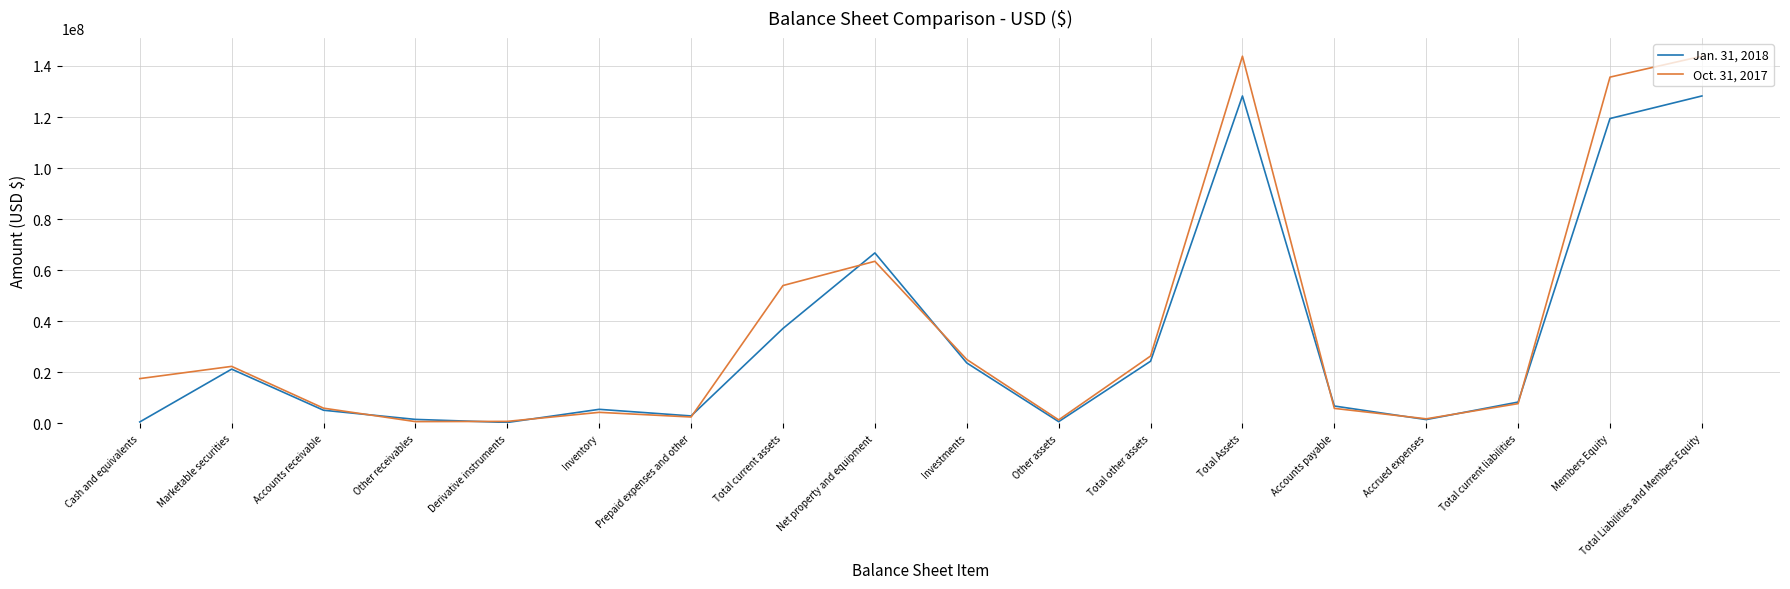

Which series has the widest spread of values?

Oct. 31, 2017